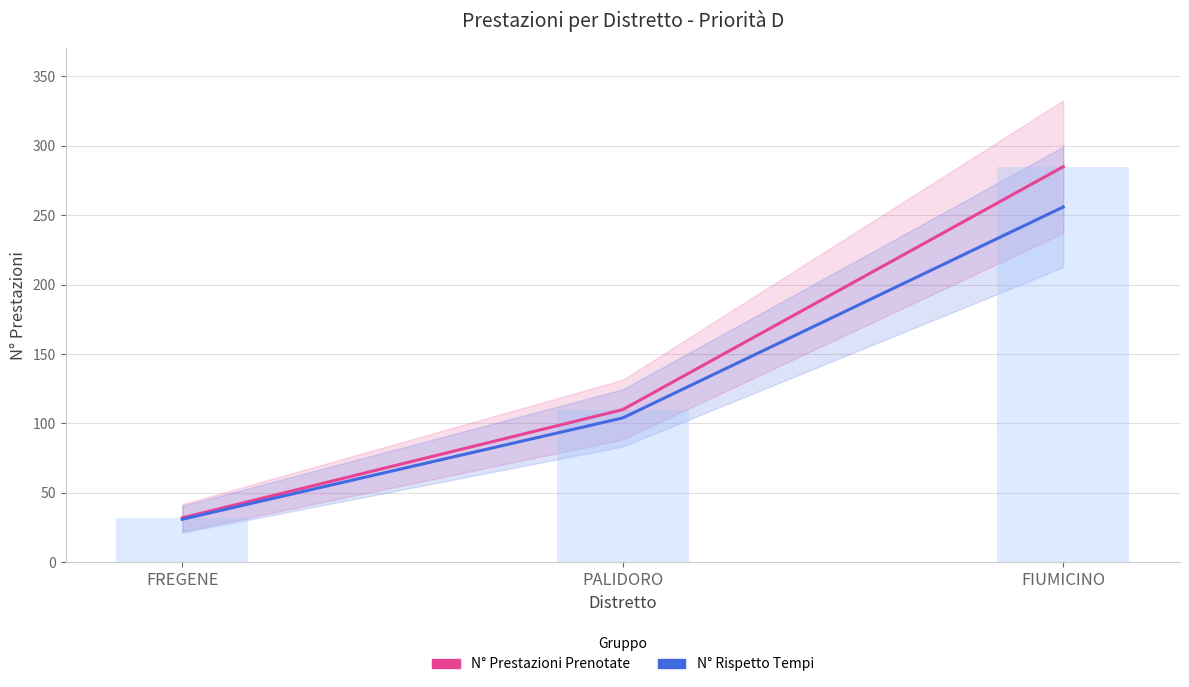

What is the difference between the highest and lowest values at PALIDORO?

6